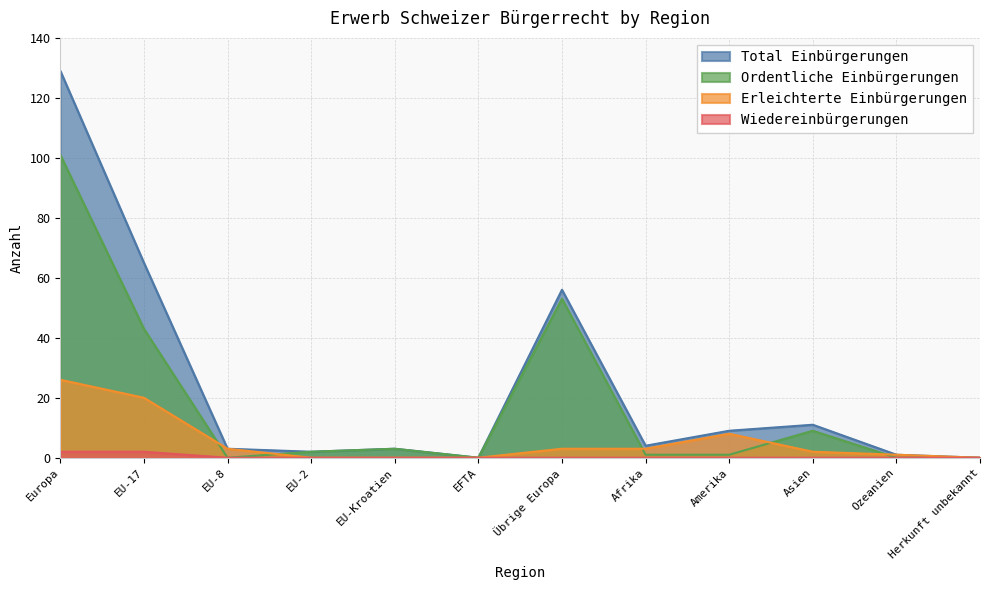

What are all the series names shown in the legend?

Total Einbürgerungen, Ordentliche Einbürgerungen, Erleichterte Einbürgerungen, Wiedereinbürgerungen